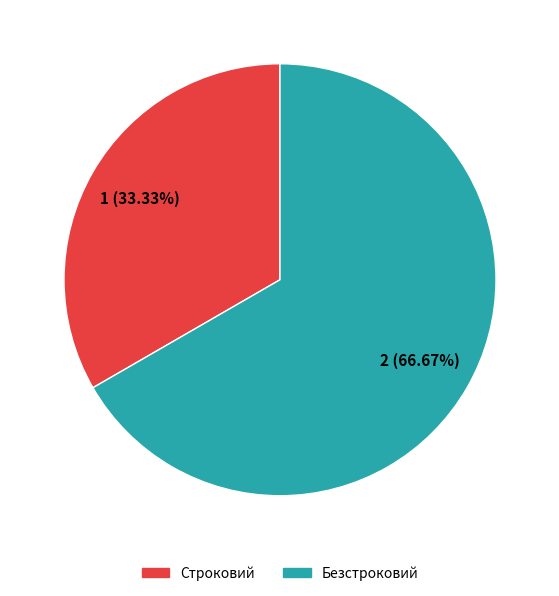

To the nearest percent, what percentage of the pie is Строковий?

33%